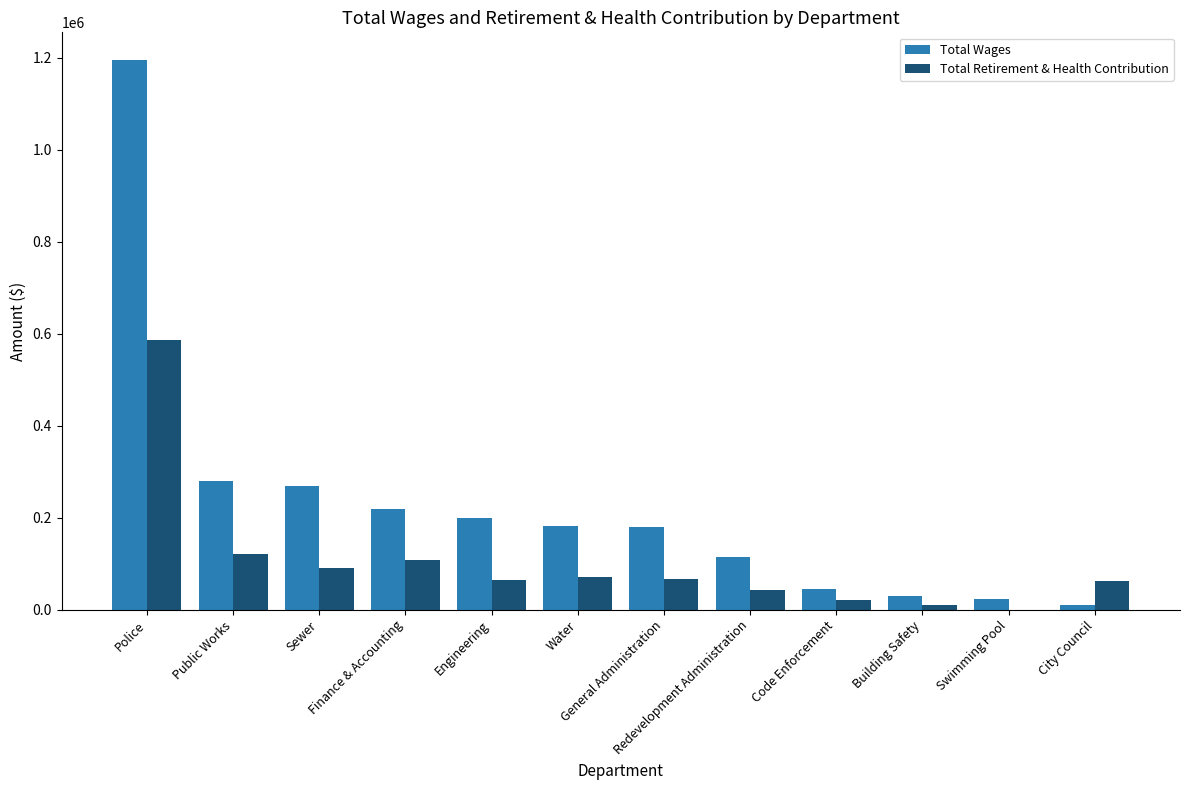

How many positive values does the Total Retirement & Health Contribution series have?

11